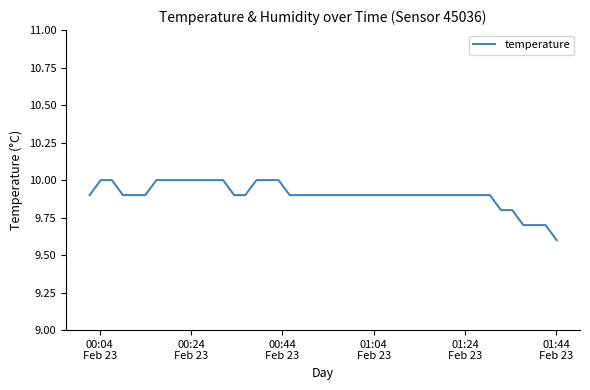

What is the minimum value shown in the chart?

9.6